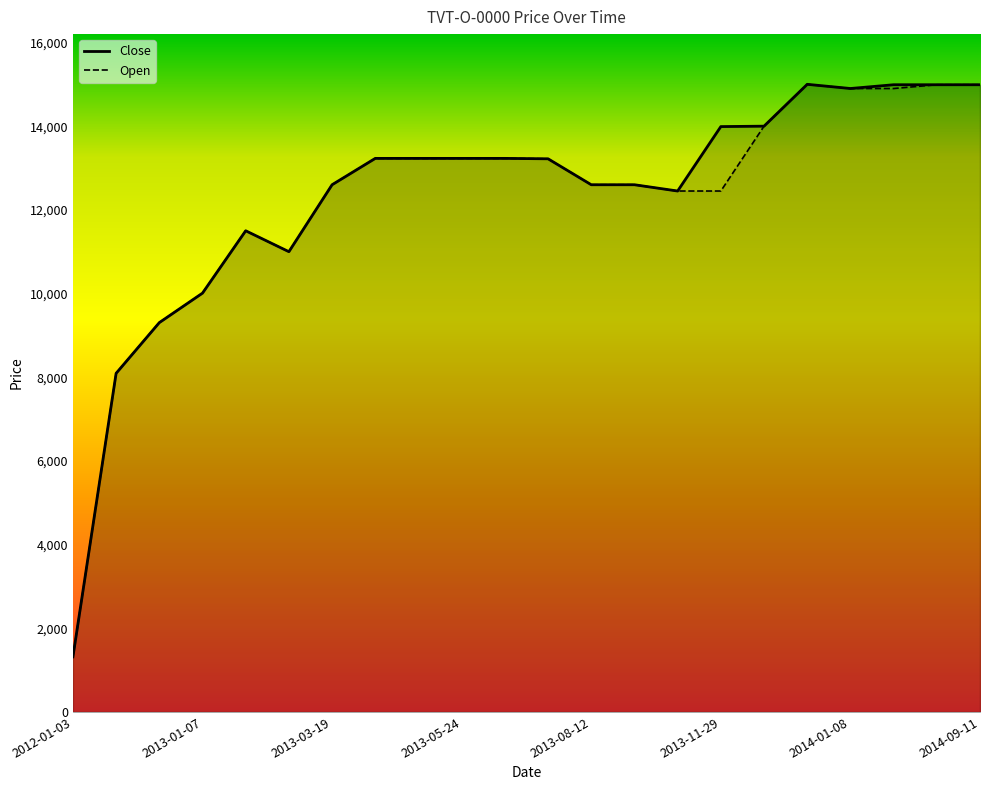

Rank the categories by Close value from highest to lowest.

2013-12-04, 2014-01-14, 2014-09-10, 2014-09-11, 2014-01-08, 2013-12-02, 2013-11-29, 2013-03-29, 2013-04-22, 2013-05-24, 2013-07-03, 2013-07-26, 2013-03-19, 2013-08-12, 2013-10-03, 2013-10-22, 2013-01-25, 2013-03-14, 2013-01-07, 2012-11-01, 2012-05-18, 2012-01-03